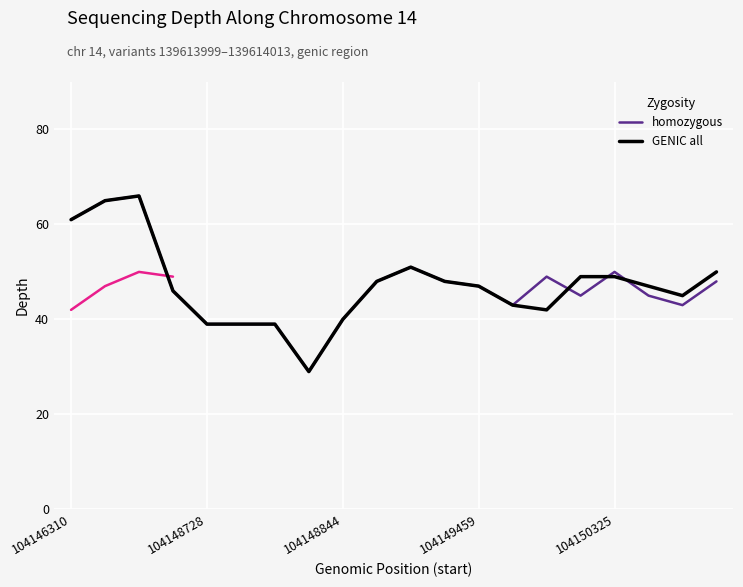

Which series has the widest spread of values?

homozygous